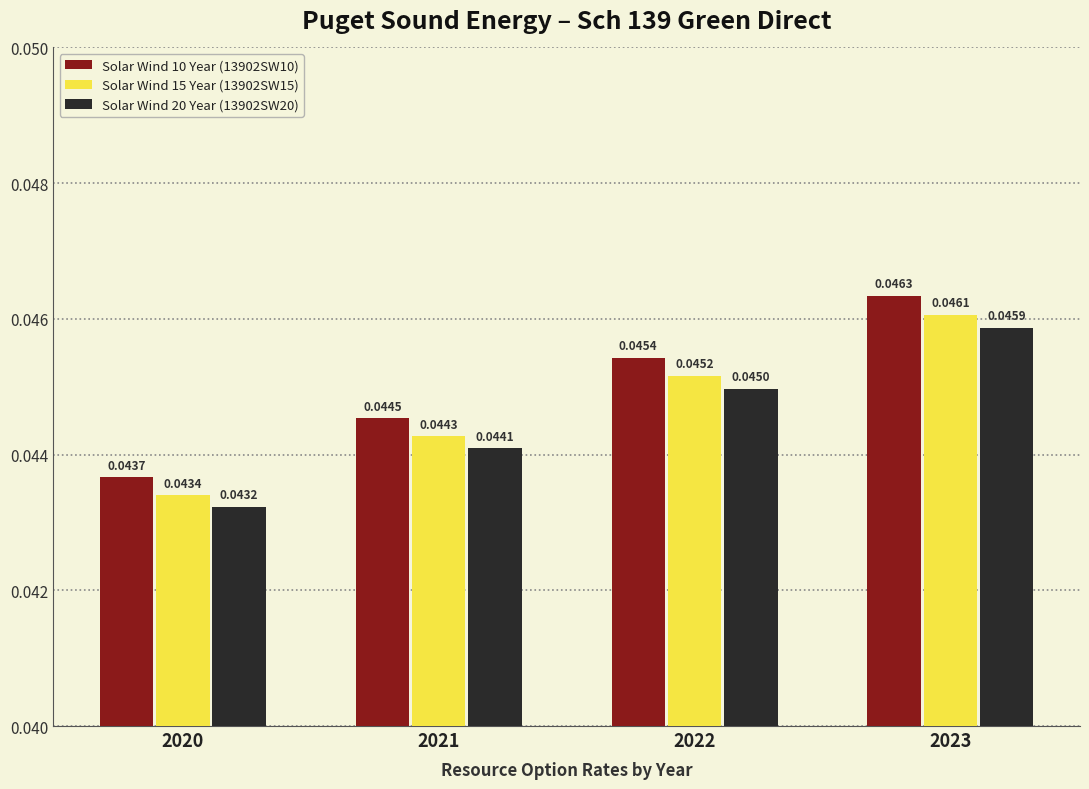

Which series has the largest total across all categories?

Solar Wind 10 Year (13902SW10)